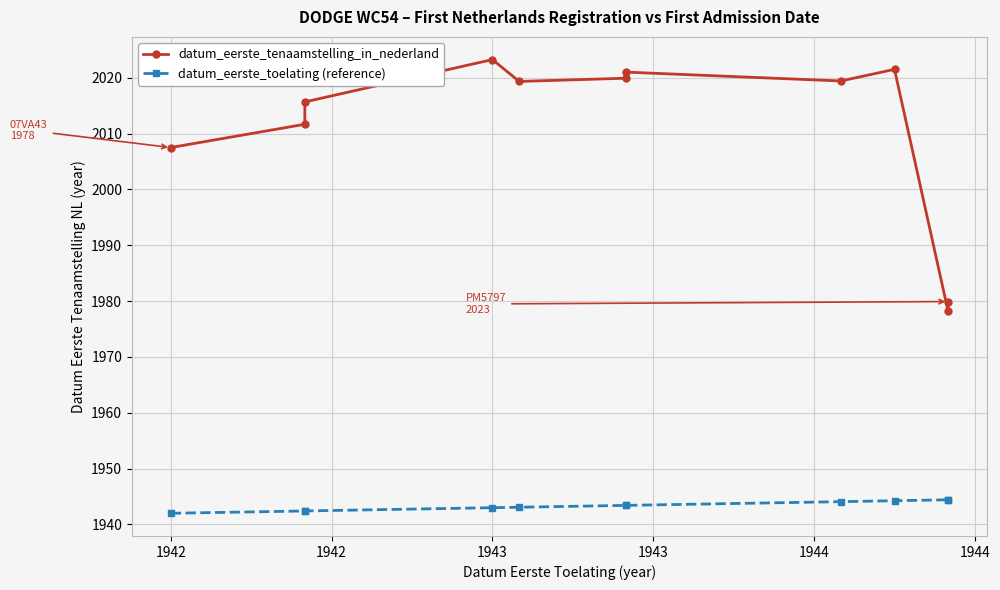

True or false: datum_eerste_tenaamstelling_in_nederland and datum_eerste_toelating (reference) cross at least once.

False